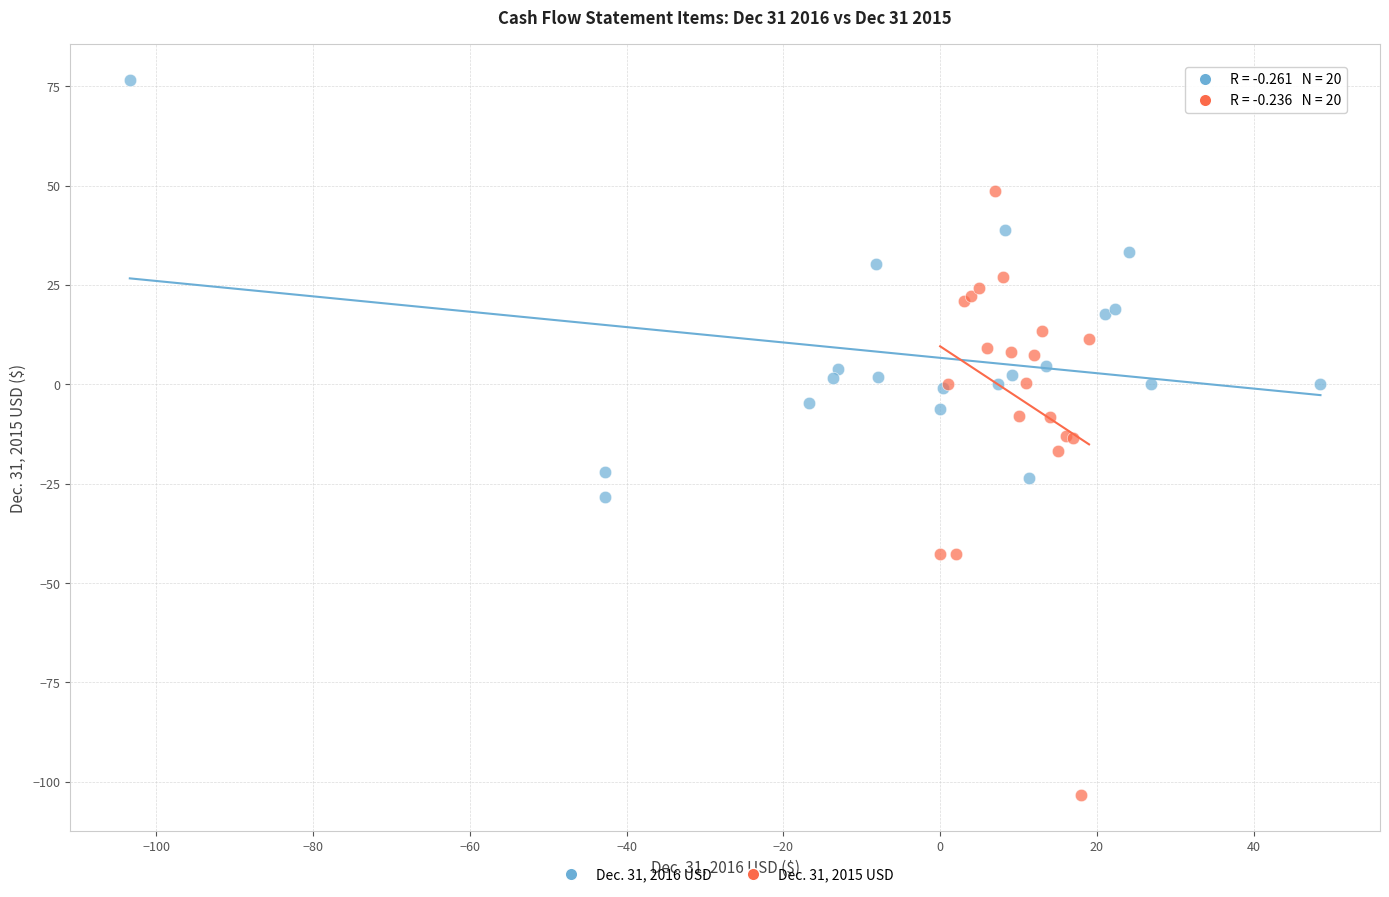

Which series contains the highest Y value?

Dec. 31, 2016 USD